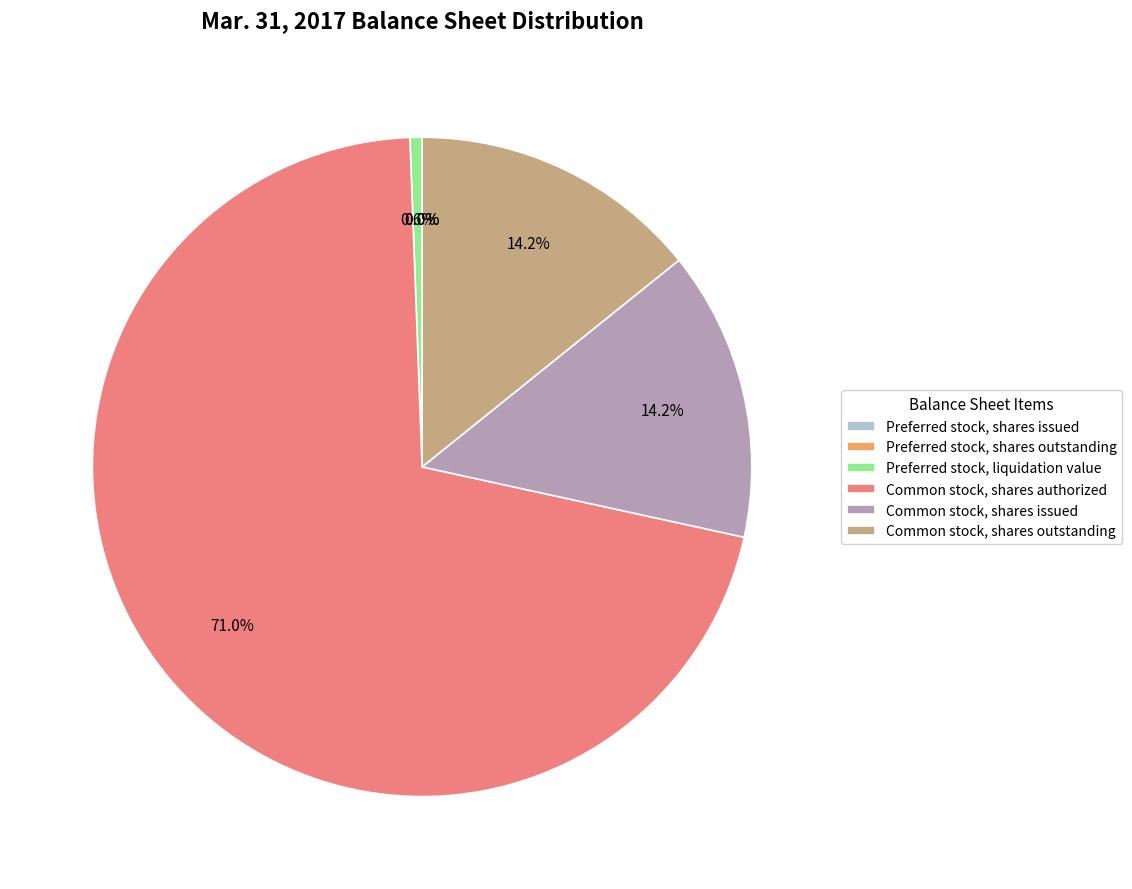

To the nearest percent, what percentage of the pie is Preferred stock, liquidation value?

1%